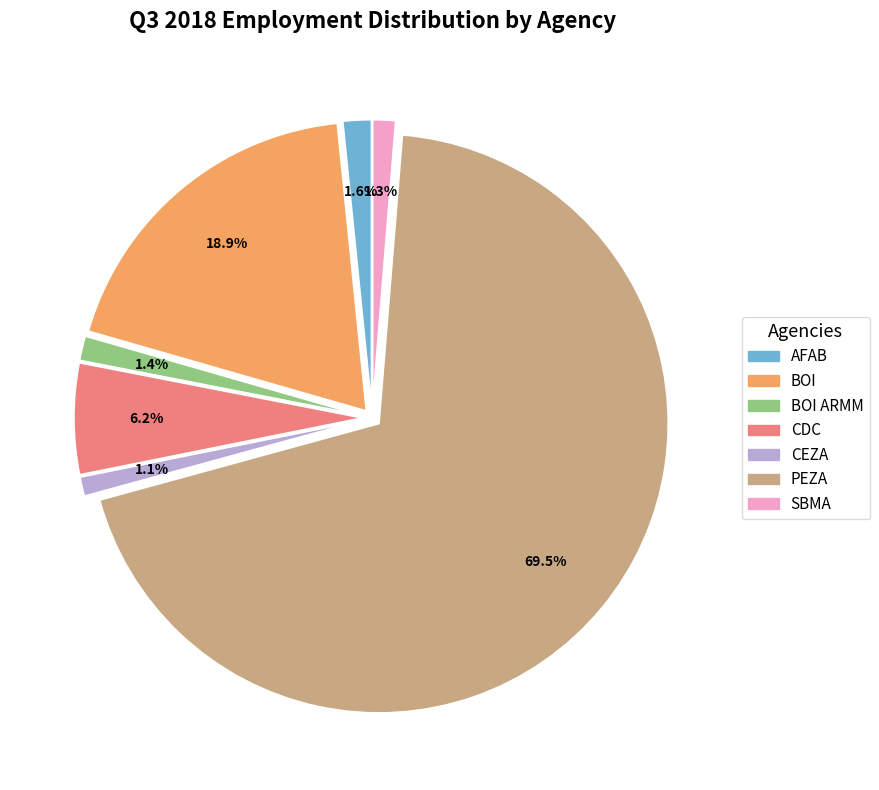

Which slice is the largest?

PEZA